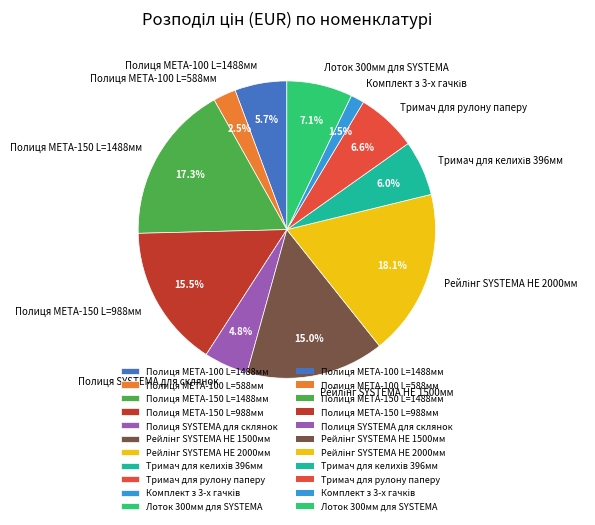

Does any single category account for the majority?

No